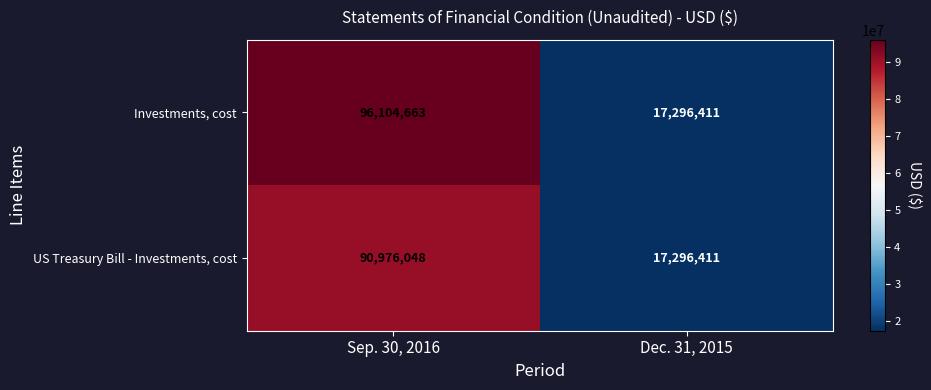

Count the number of categories in the chart.

2